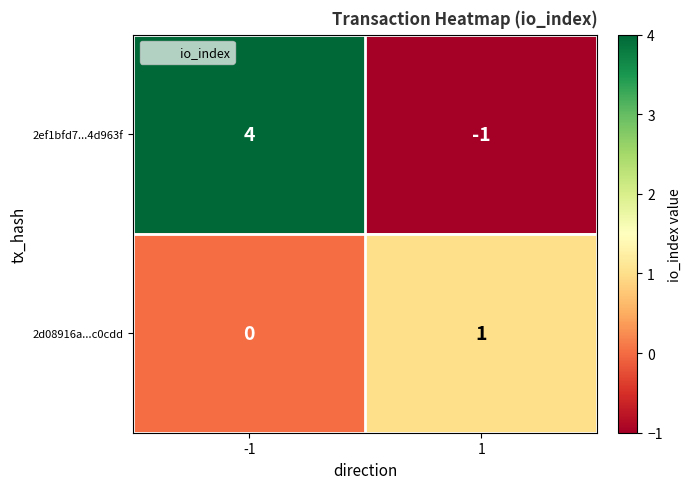

Reading right to left, extract all data points from this chart.

2ef1bfd7...4d963f: -1	4
2d08916a...c0cdd: 1	0